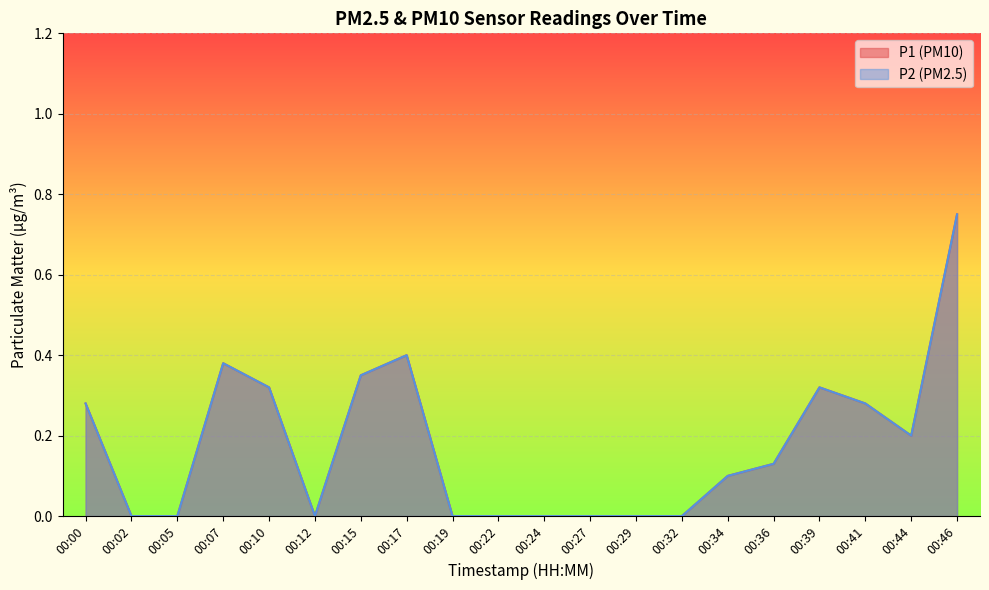

True or false: P2 has a value of 0.3 at 00:29.

False